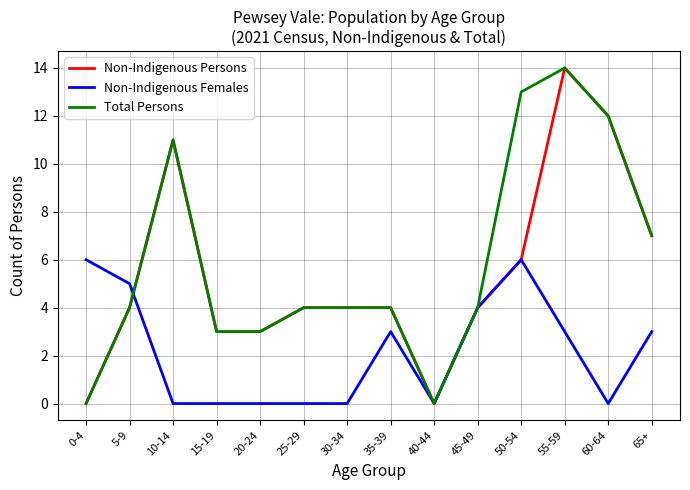

Is the value of Non-Indigenous Persons at 10-14 greater than the value of Non-Indigenous Females at 60-64?

Yes